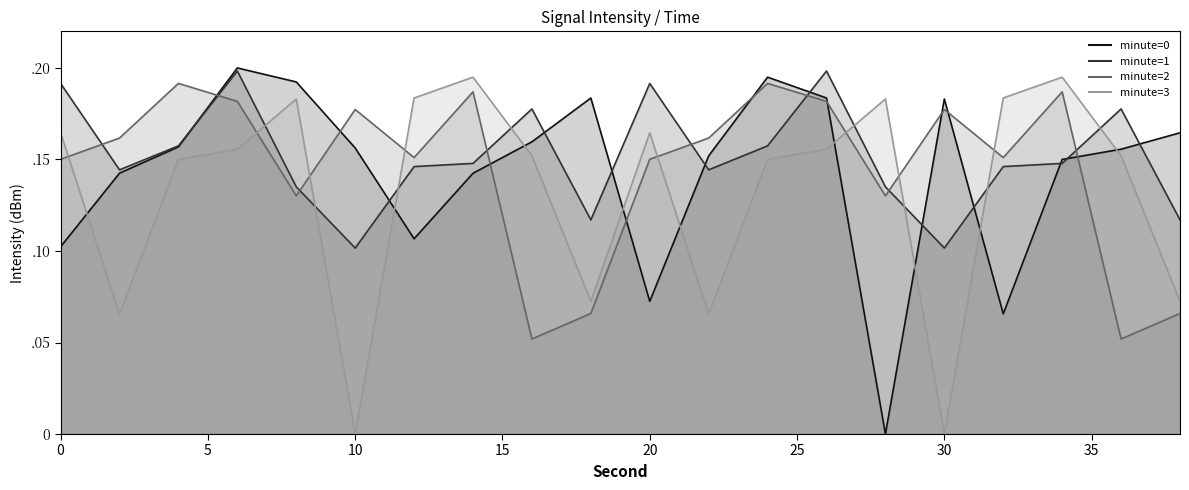

What is the difference between the minute=0 (line) values at 10 and 17?

0.1